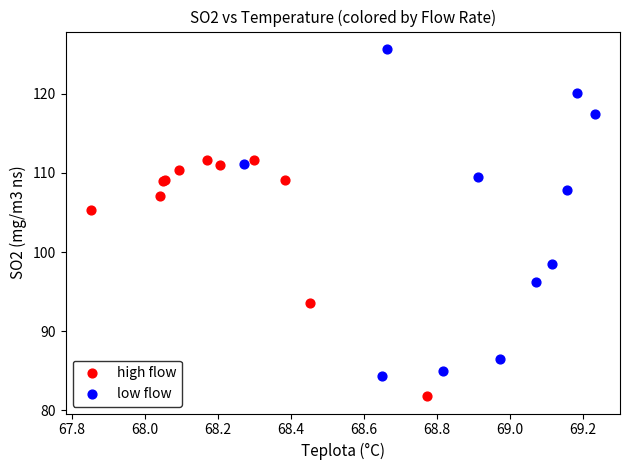

Which series reaches the maximum Y coordinate?

low flow